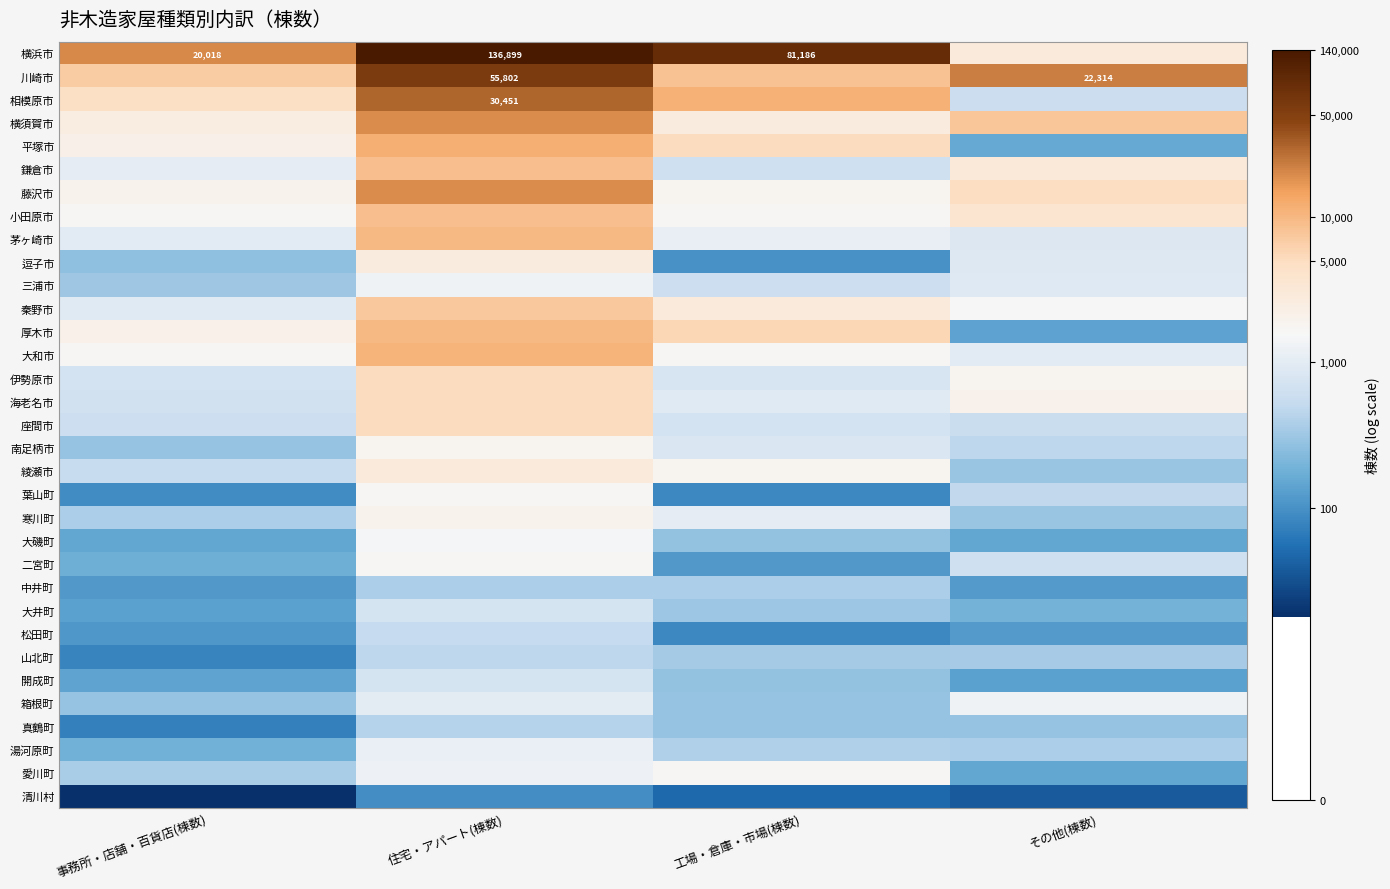

Which label corresponds to the largest value in the chart?

住宅・アパート(棟数)